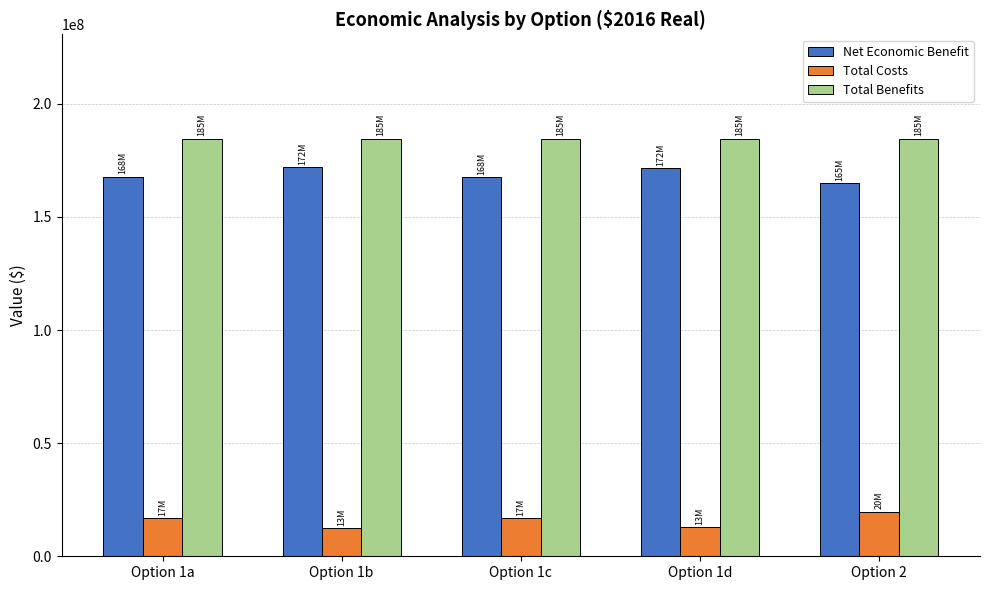

Count the number of categories in the chart.

5